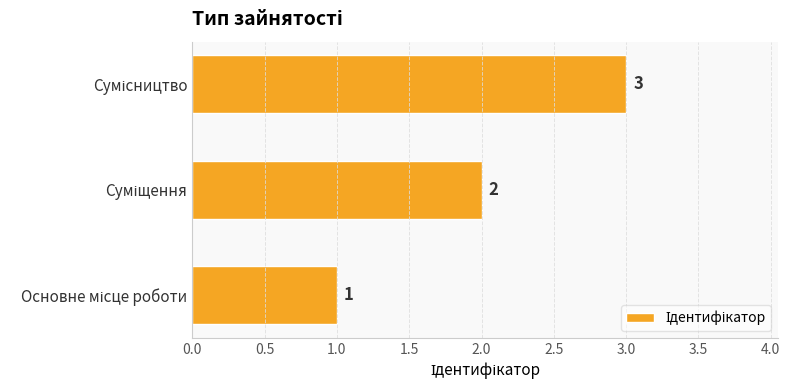

What is the greatest value displayed?

3